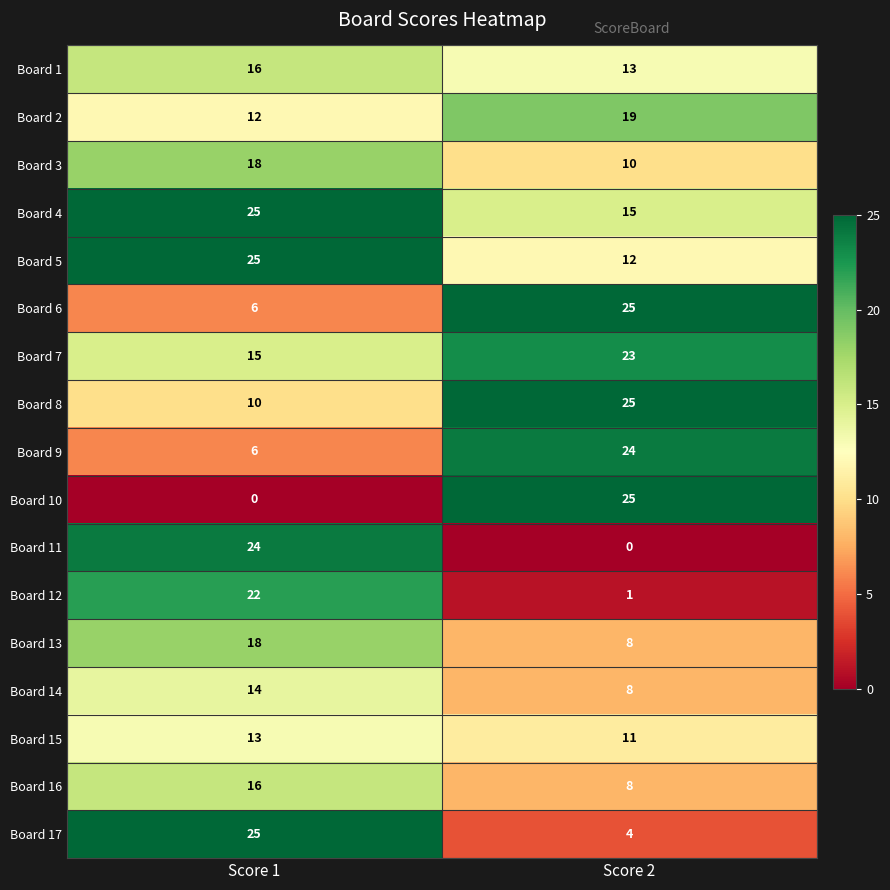

What is the maximum value shown in the chart?

25